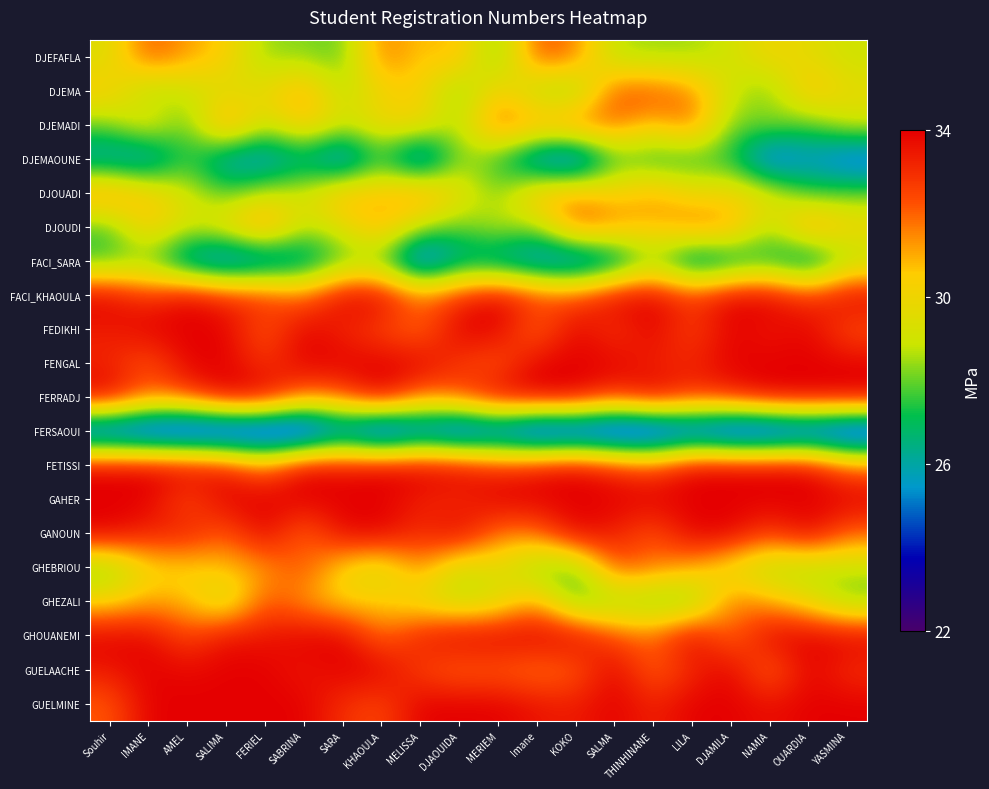

At which category is the sum across all series the highest?

KHAOULA